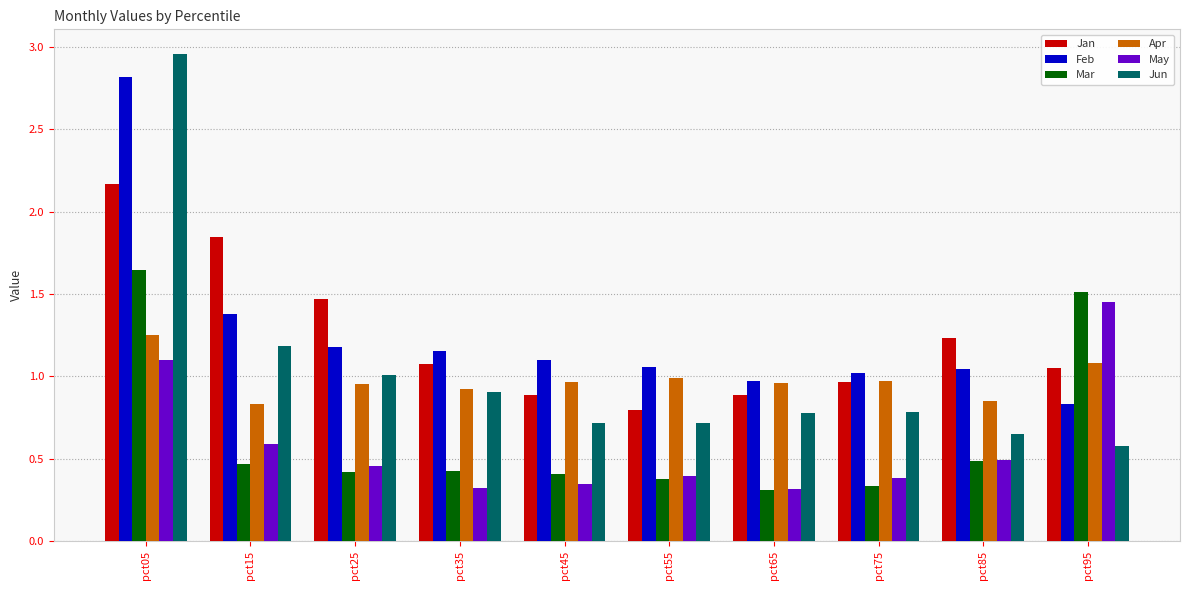

Is it true that Feb equals 0.2 at pct75?

False